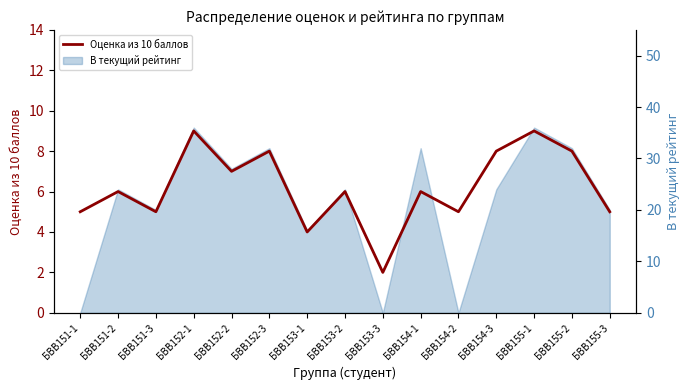

What is the approximate value at БВВ151-2?

6